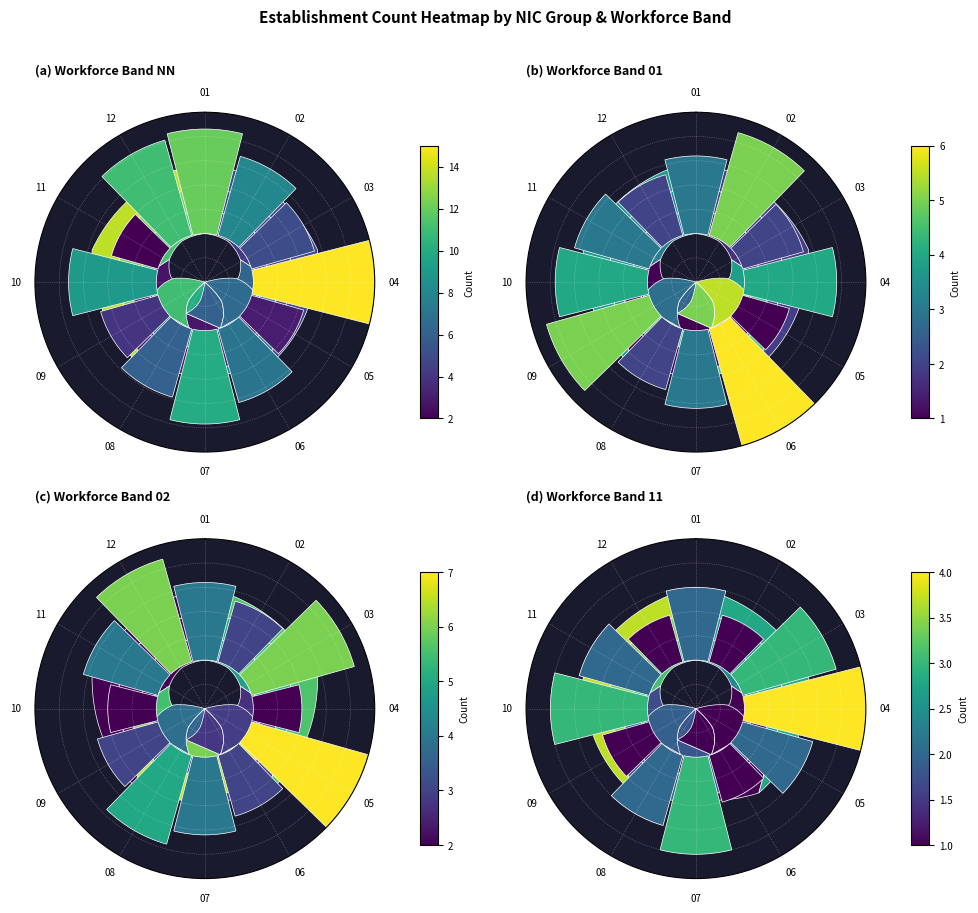

What is the change in value from 01 to 12?

-0.2